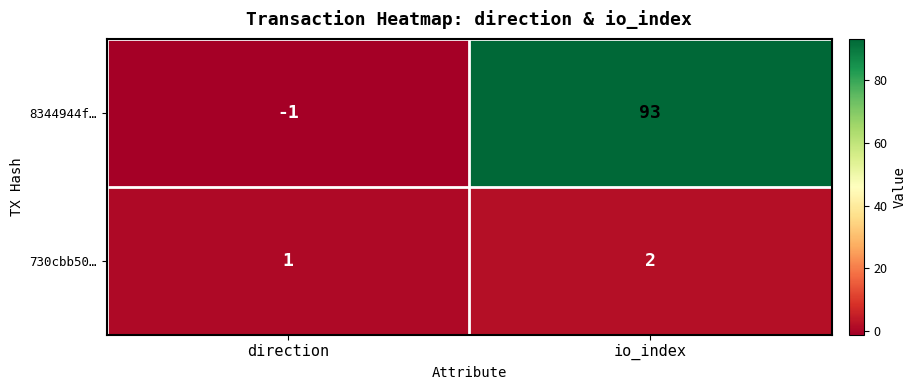

Rank the series by their average value, from lowest to highest.

730cbb50…, 8344944f…